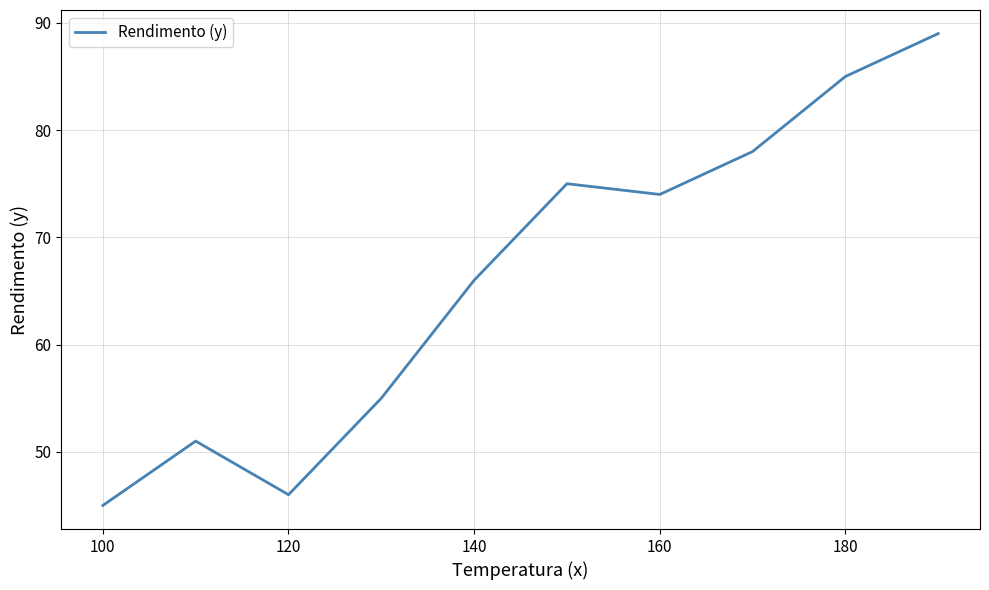

What is the smallest value displayed?

45